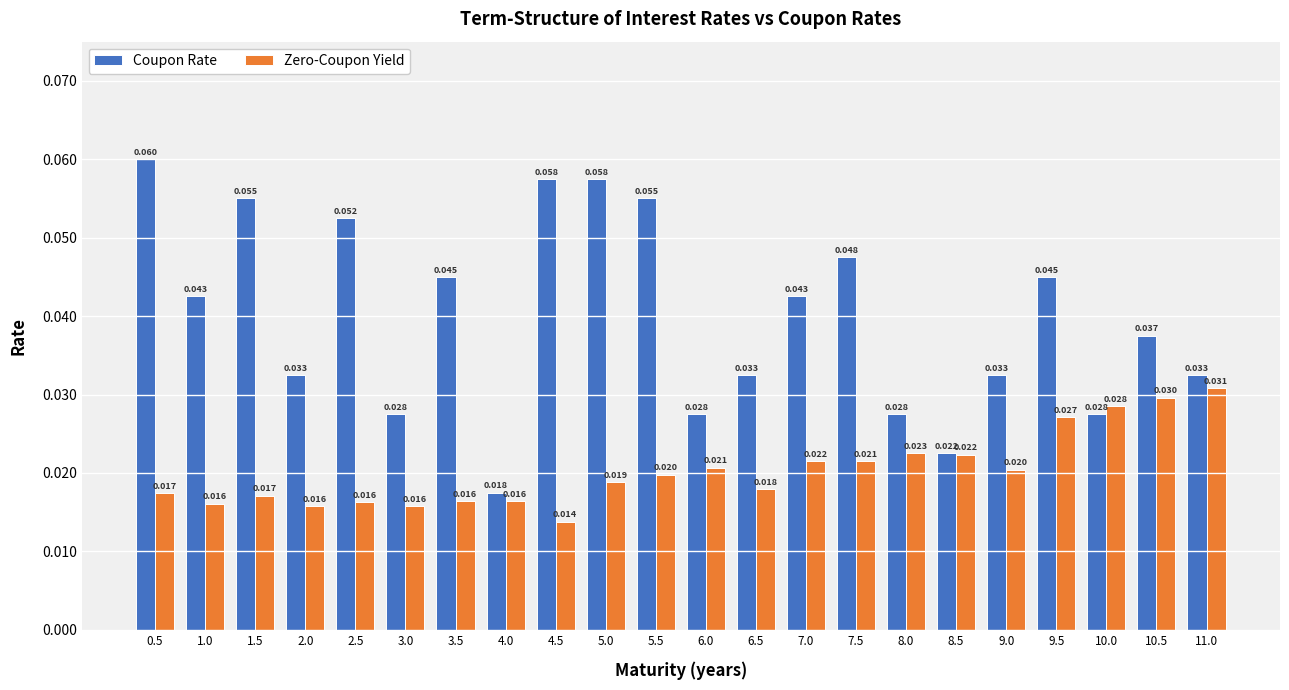

Is the value of Coupon Rate at 9.5 greater than the value of Zero-Coupon Yield at 7.5?

Yes